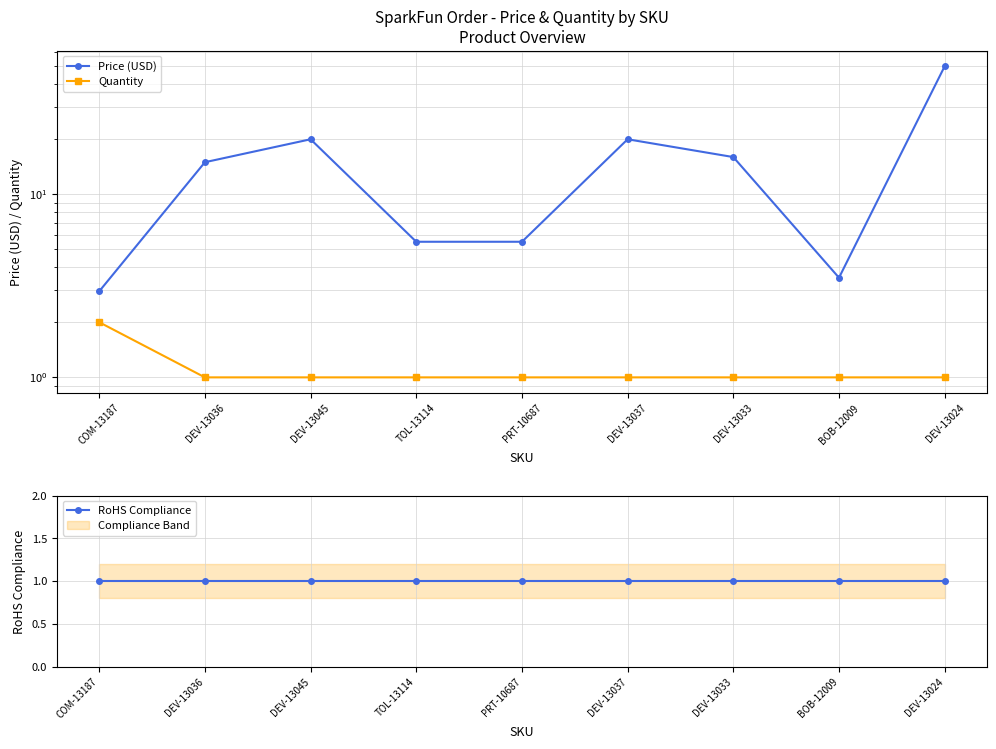

Which series has the largest total across all categories?

Price (USD)